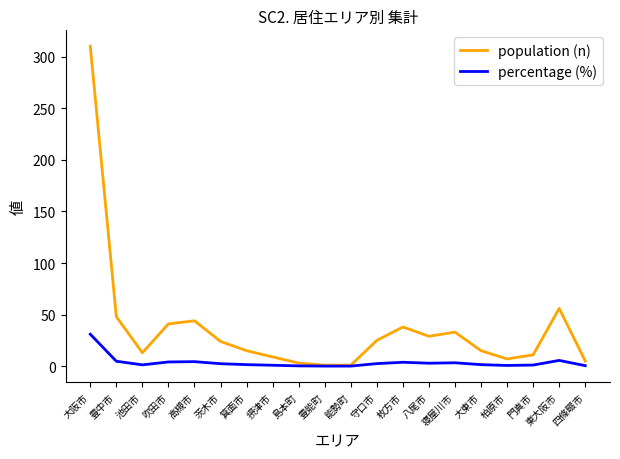

Is this an area chart (filled region under the line)?

No